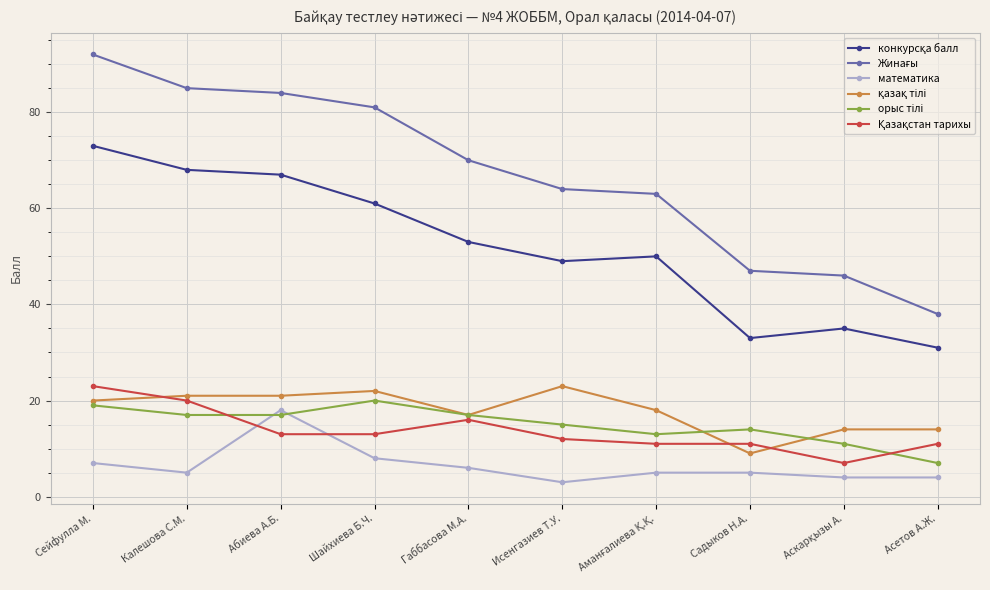

At how many categories does at least one series exceed 26?

10